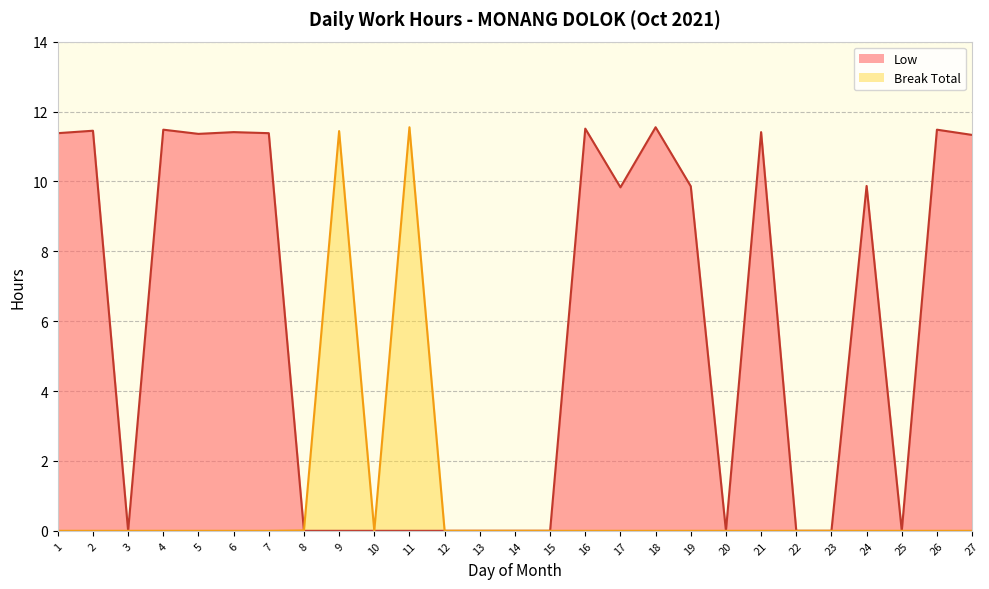

Is it true that Break Total equals 11.6 at 11?

True